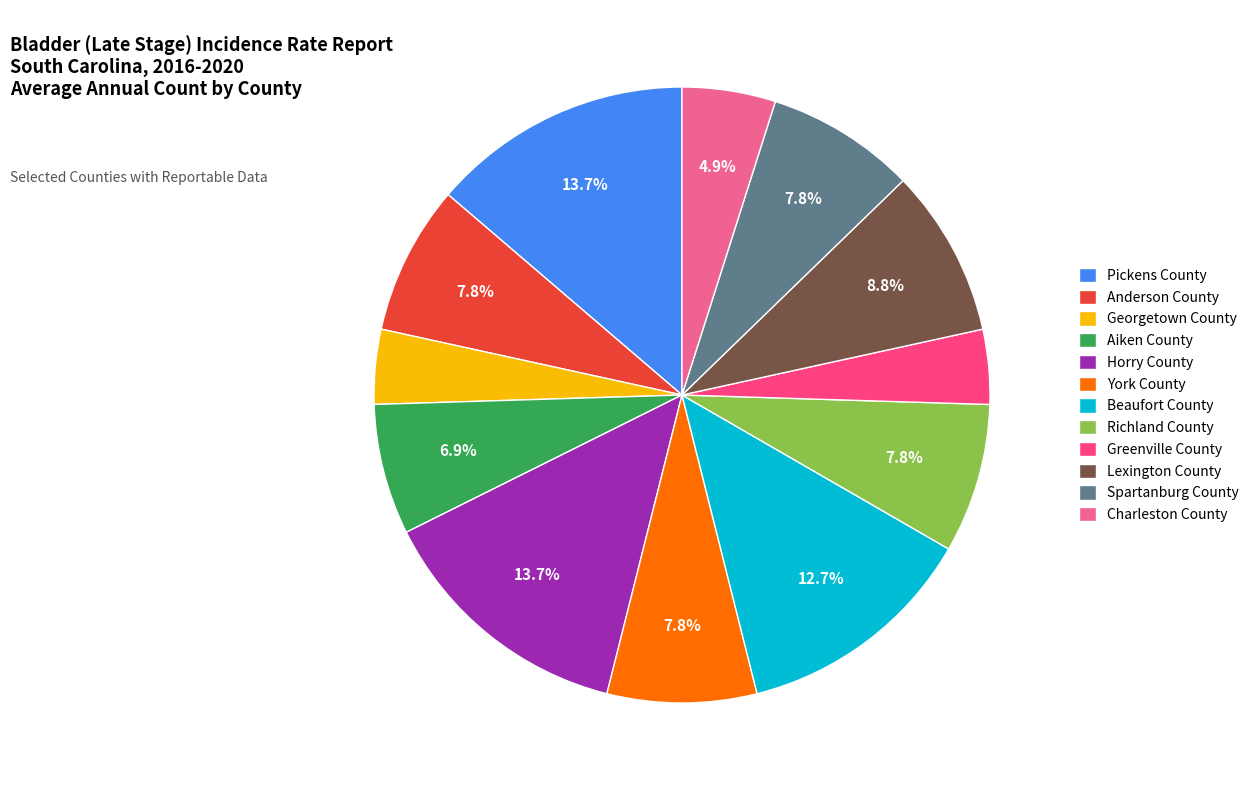

What is the ratio of the value at Spartanburg County to the value at Aiken County?

1.1